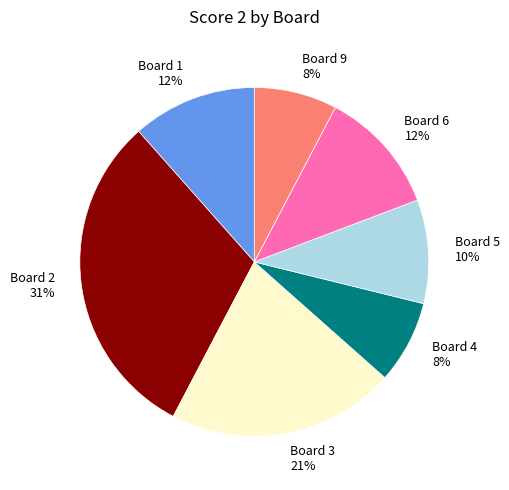

To the nearest percent, what portion does Board 5 represent?

10%